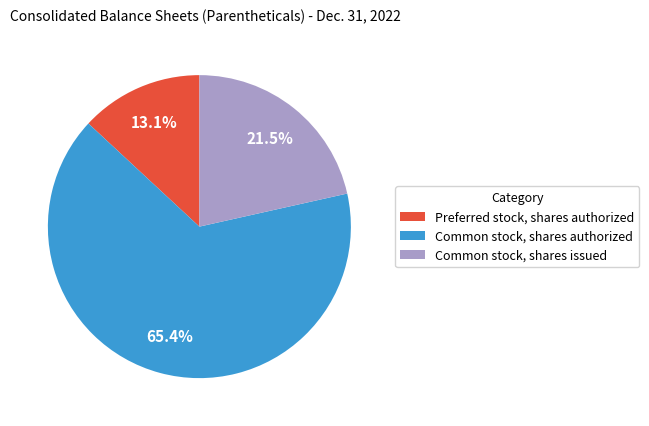

To the nearest percent, what is the average slice percentage?

33%